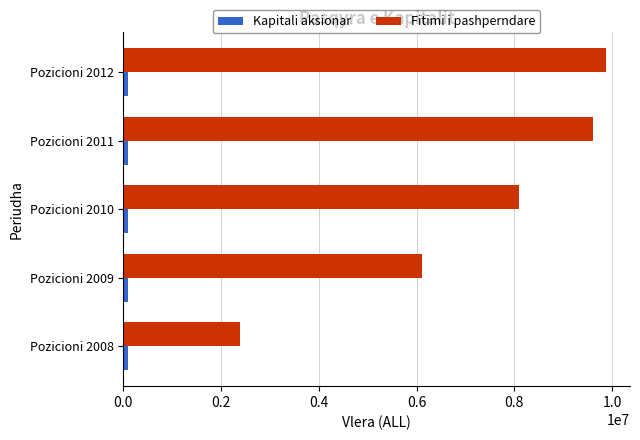

Which series has the largest total across all categories?

Fitimi i pashperndare